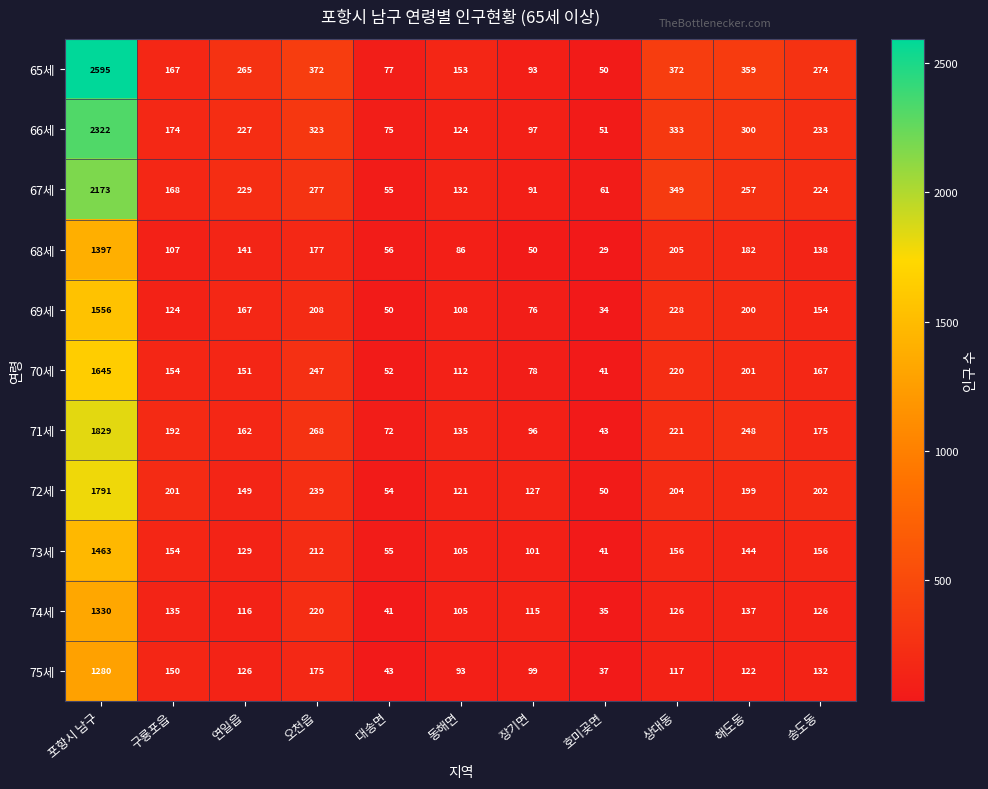

Is it true that 67세 equals 132 at 동해면?

True